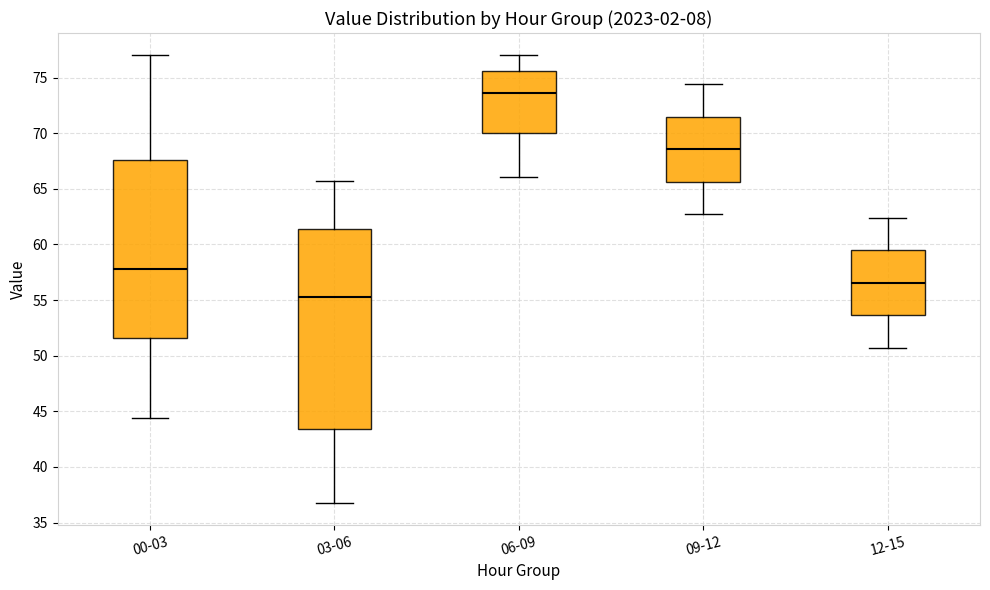

Which box's median line is the highest?

06-09